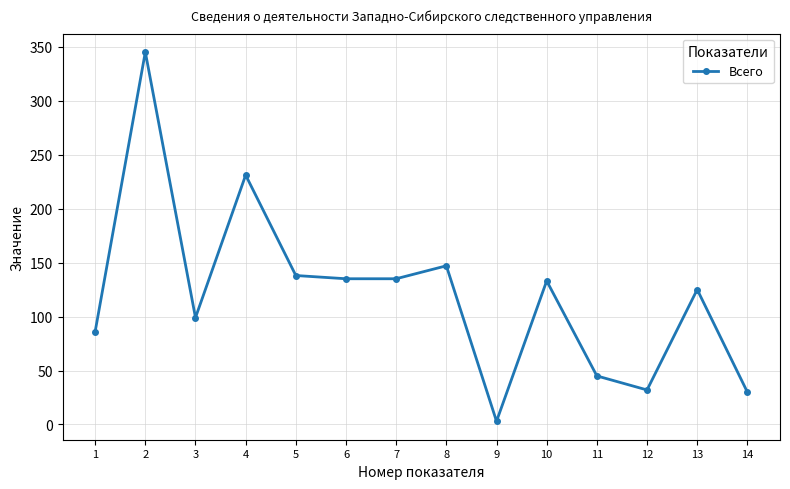

What is the maximum value shown in the chart?

345